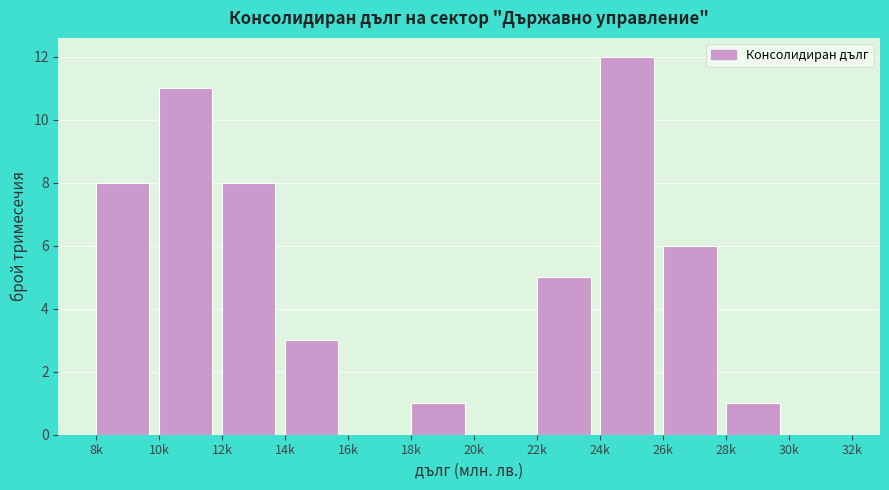

Reading left to right, transcribe all the data shown in this chart.

8k=8	10k=11	12k=8	14k=3	16k=0	18k=1	20k=0	22k=5	24k=12	26k=6	28k=1	30k=0